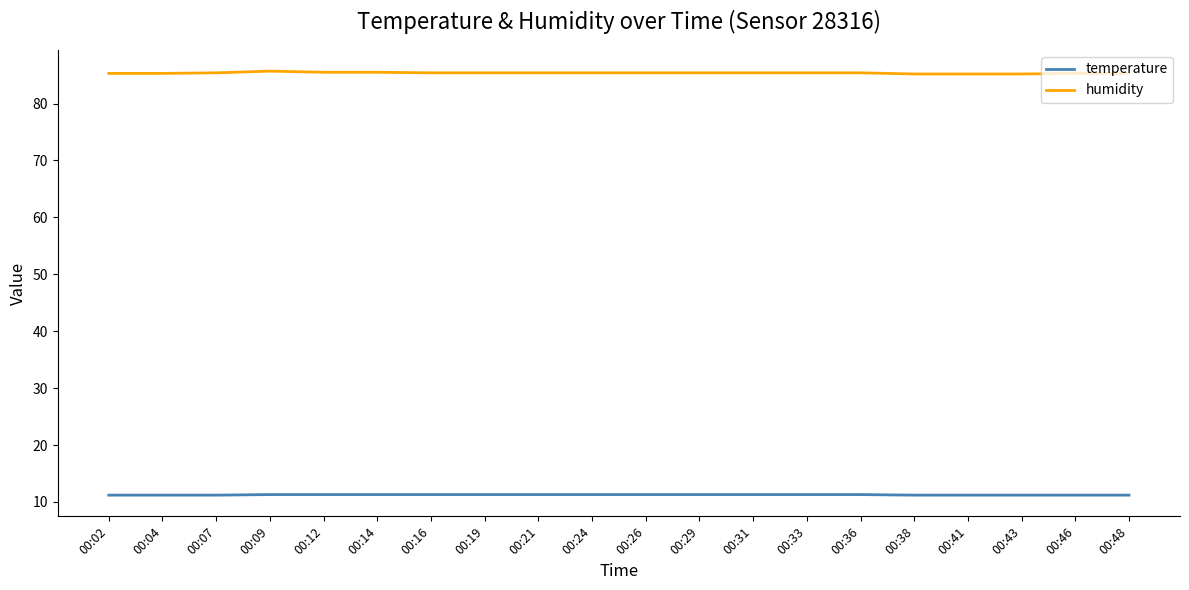

What is the maximum value shown in the chart?

85.7